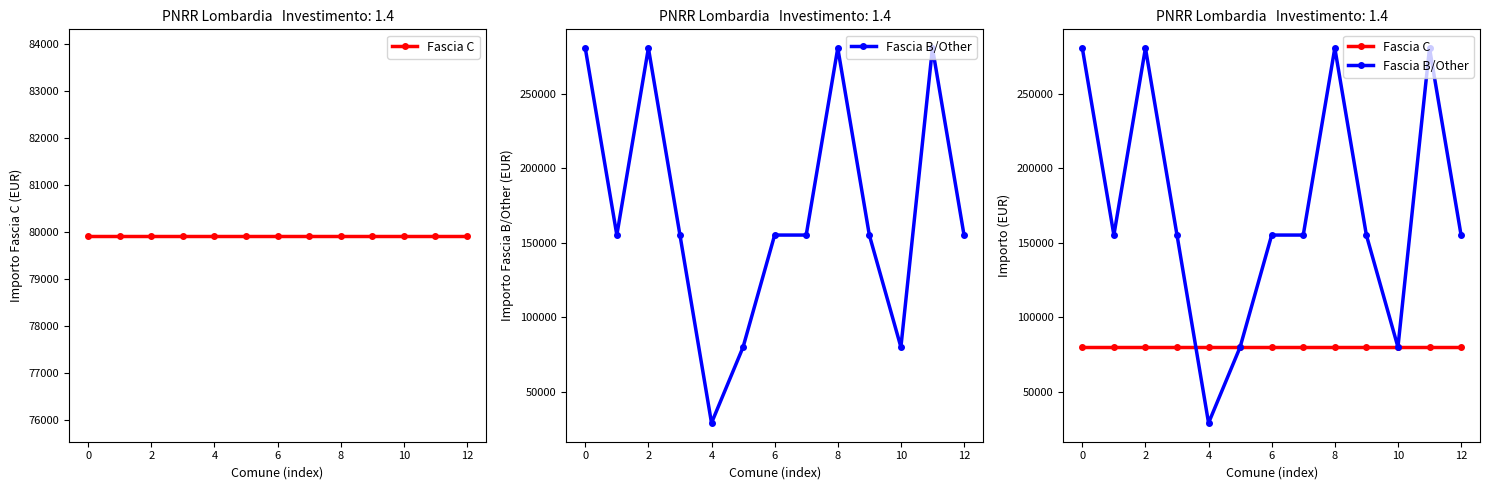

Which series changed the most between 10 and 11?

Fascia B/Other